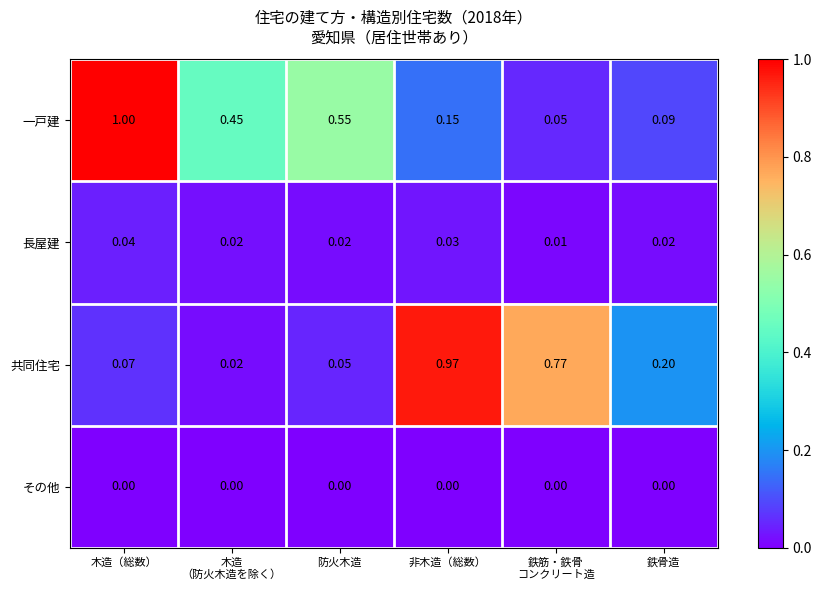

At 非木造（総数）, list the series in order from smallest to largest.

その他, 長屋建, 一戸建, 共同住宅